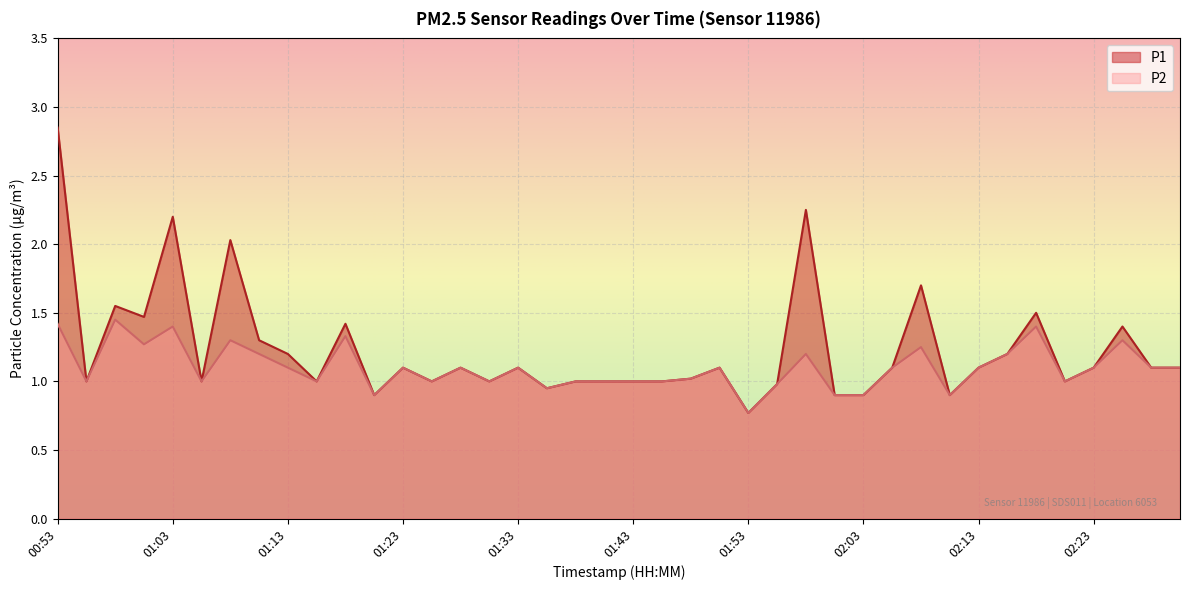

What are all the series names shown in the legend?

P1, P2